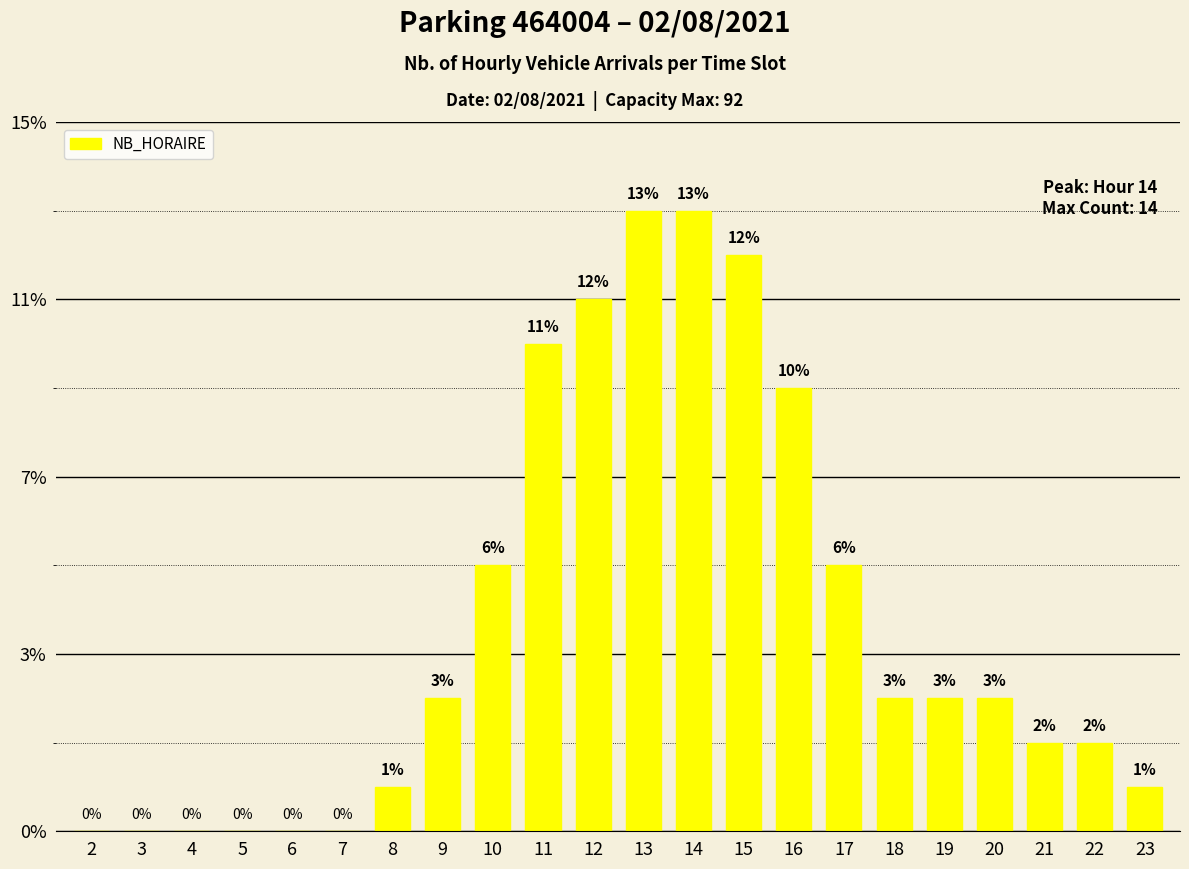

Rank the categories by value from highest to lowest.

13, 14, 15, 12, 11, 16, 10, 17, 9, 18, 19, 20, 21, 22, 8, 23, 2, 3, 4, 5, 6, 7